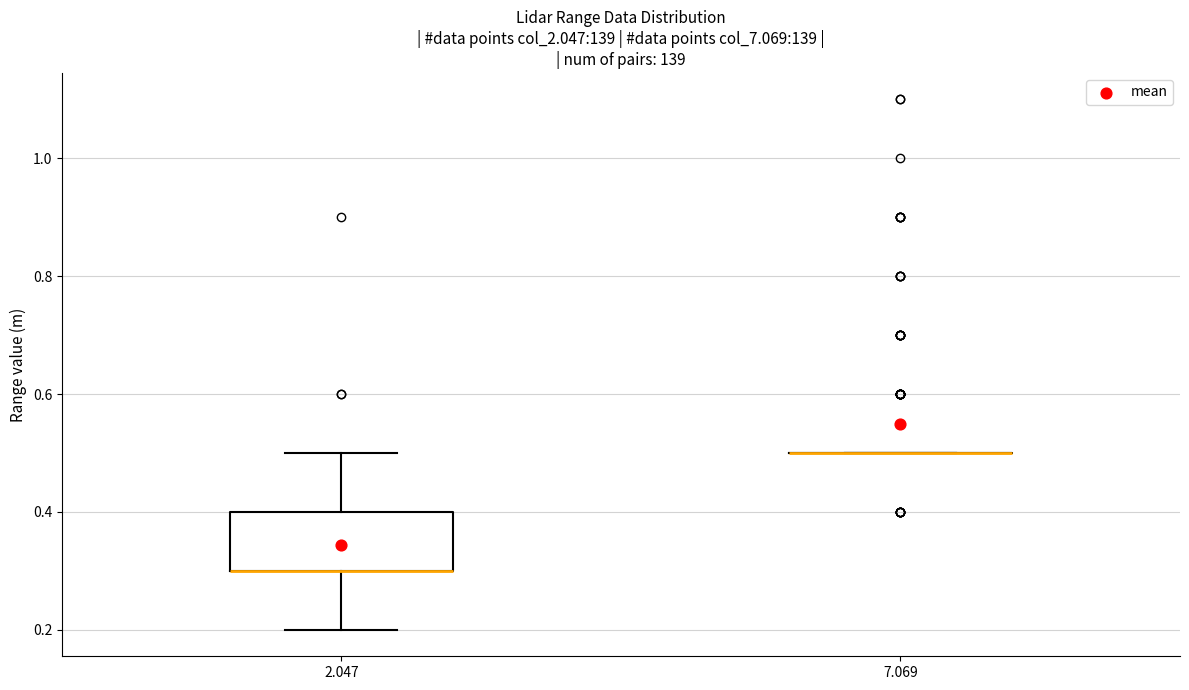

Reading left to right, read every box against the y-axis: the position of its median line, the range the box covers, and the ends of its whiskers. The values are not printed on the chart, so give them approximately, as read against the axis.

2.047: median 0.3 (drawn on the box's lower edge), box 0.3 to 0.4, whiskers 0.2 to 0.5
7.069: box collapsed to a line at 0.5, whiskers 0.5 to 0.5